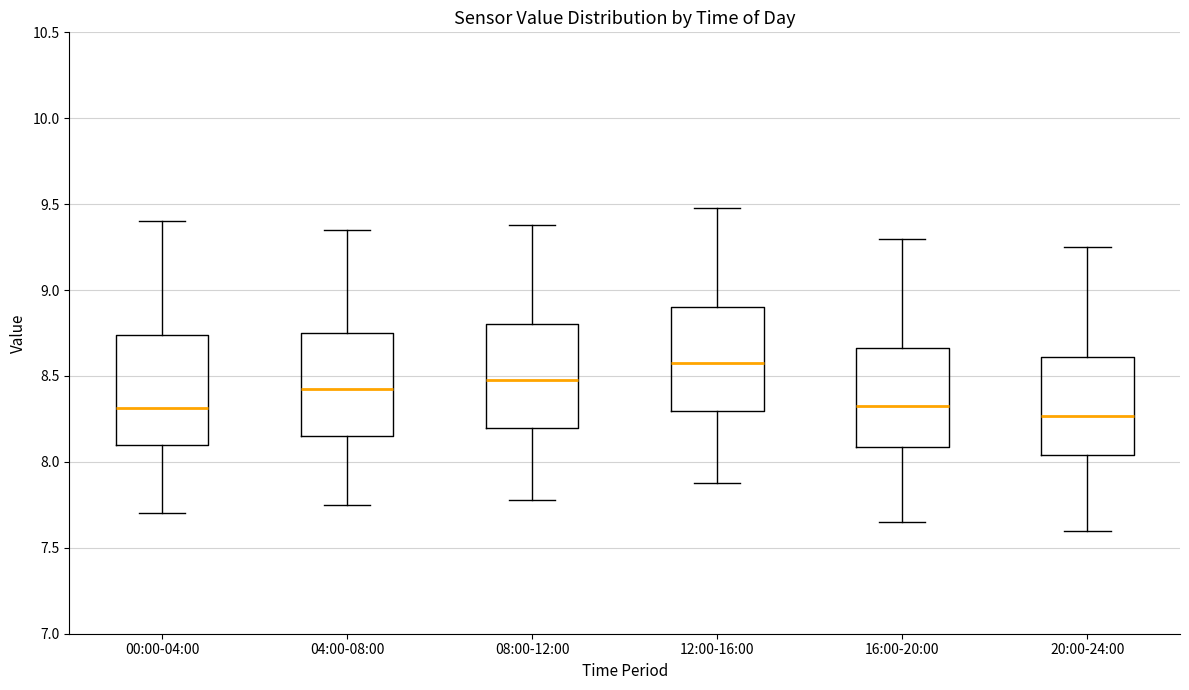

Where does the median line of the box for 12:00-16:00 sit on the y-axis? The values are not printed on the chart, so give them approximately, as read against the axis.

8.60